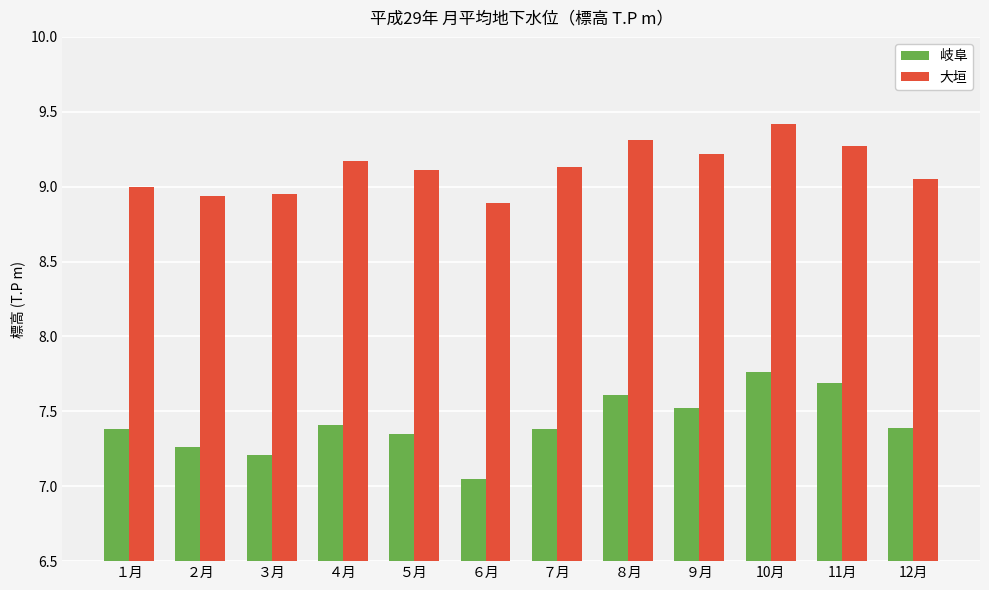

Which series has the largest total across all categories?

大垣